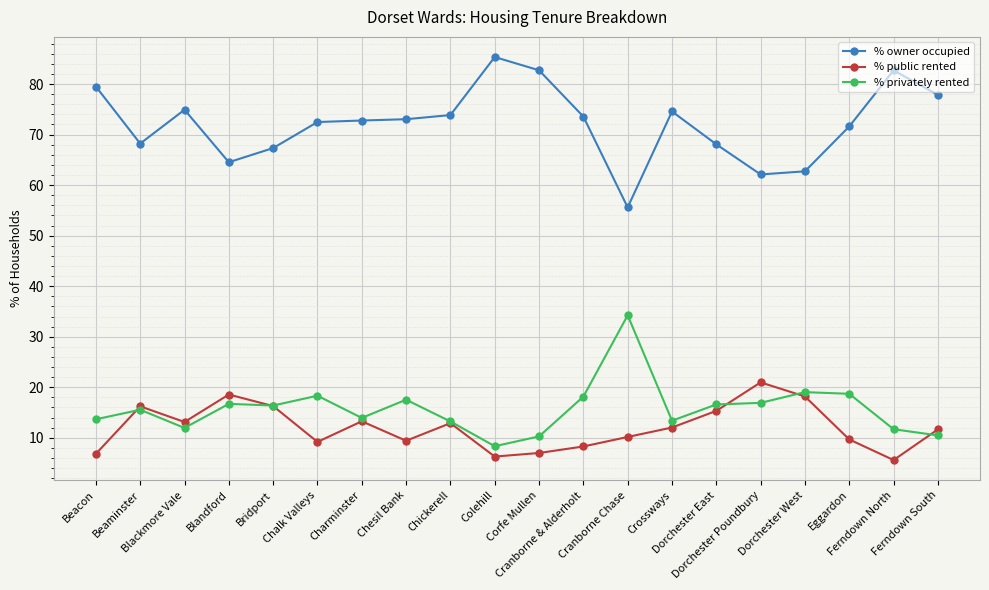

The % owner occupied series shows 89.1 at Cranborne Chase. True or false?

False